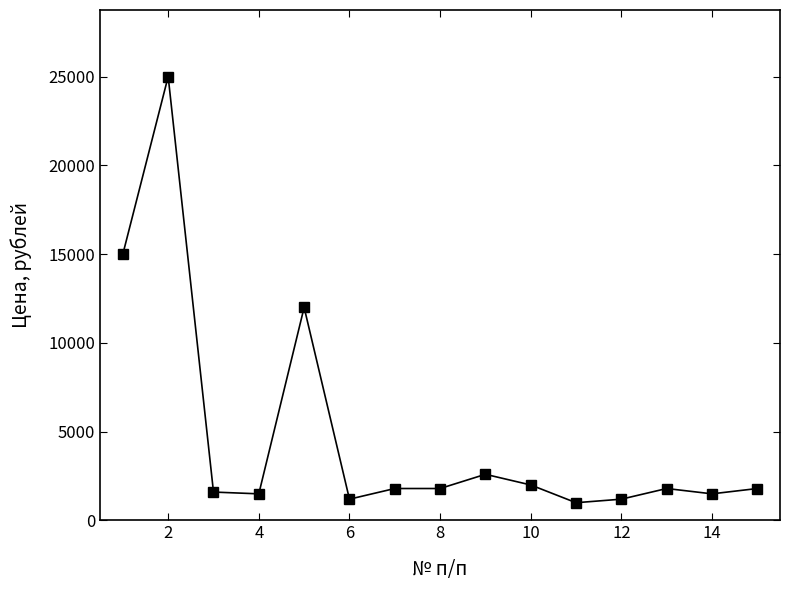

What is the maximum value shown in the chart?

25000